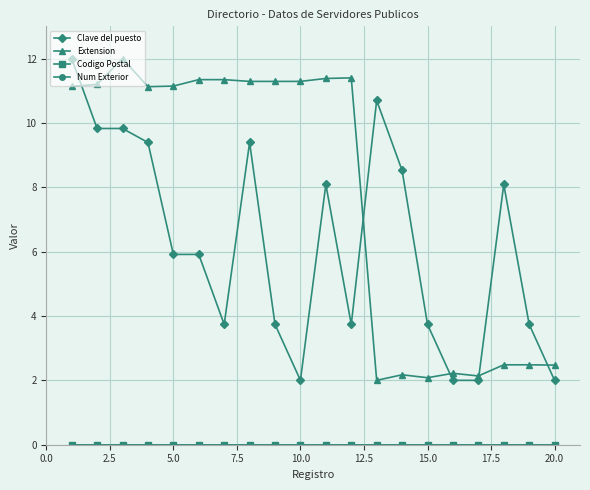

Does the chart display data point markers on the line(s)?

Yes